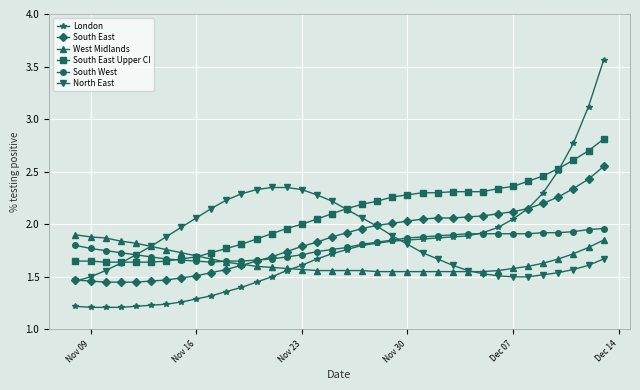

At how many categories does at least one series exceed 2?

28